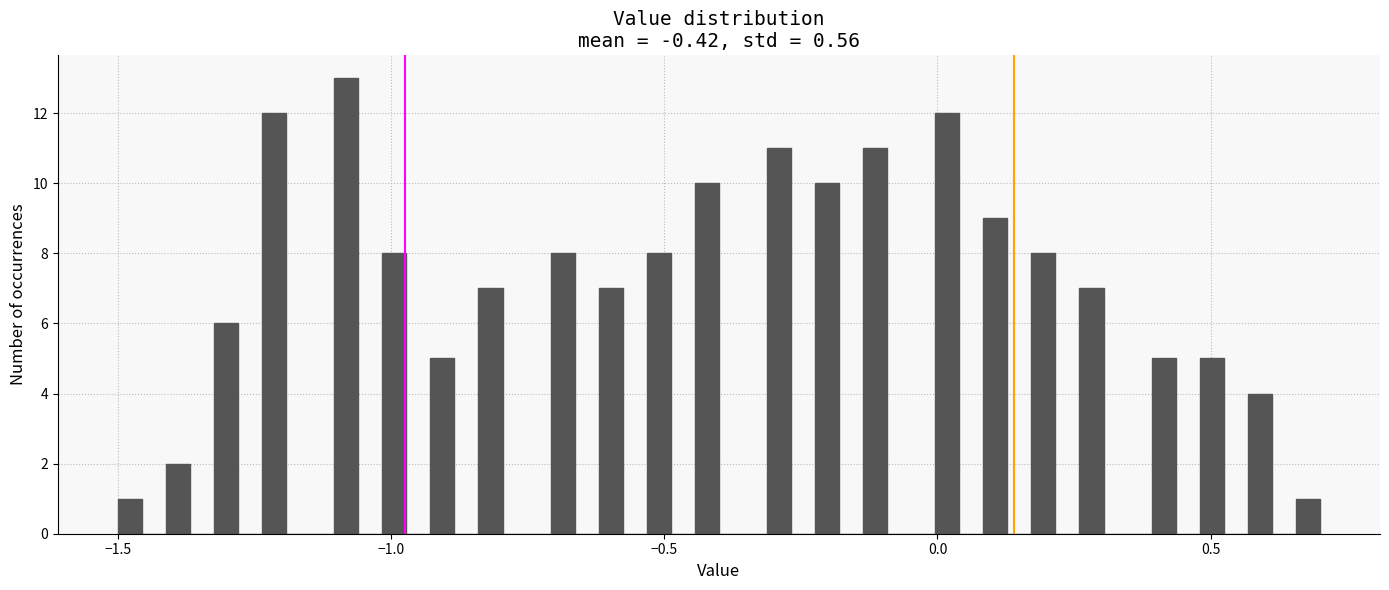

Around what value on the x-axis is the tallest bar? Give the approximate position of its centre, as read against the axis.

-1.10